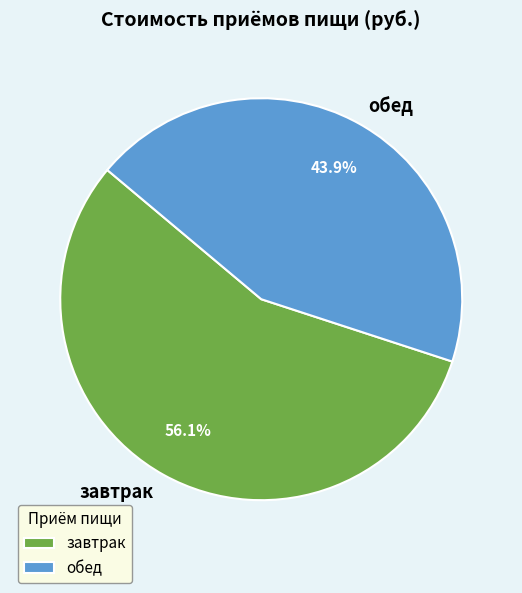

Which slice is the smallest?

обед